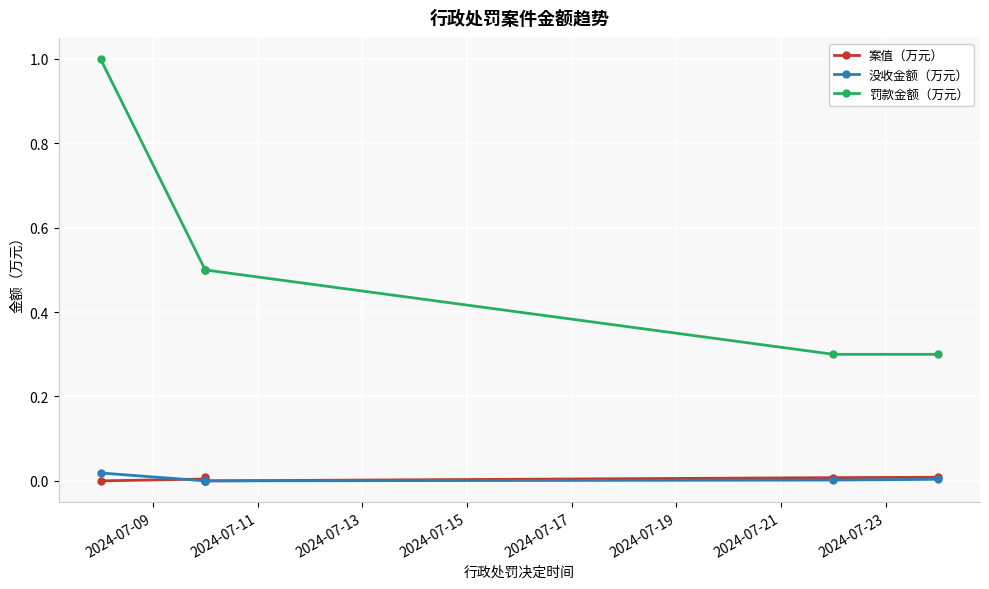

After their last crossing, which series has the higher values: 案值（万元） or 没收金额（万元）?

案值（万元）